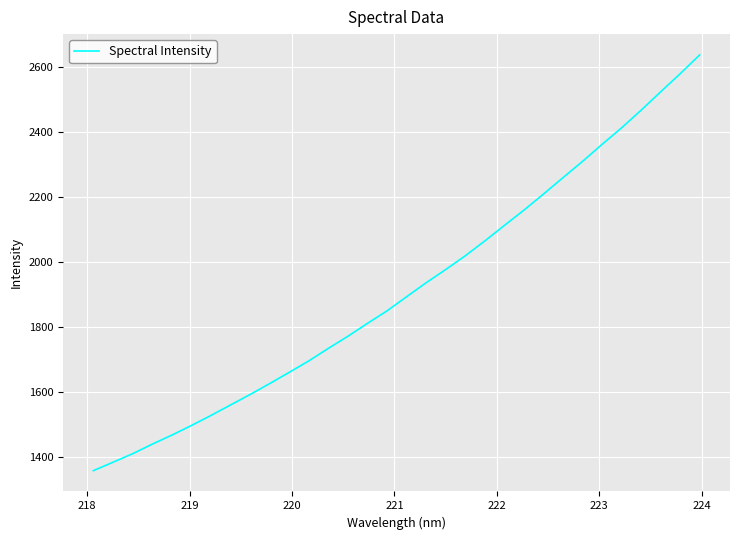

What is the difference between the maximum and minimum values?

1280.9